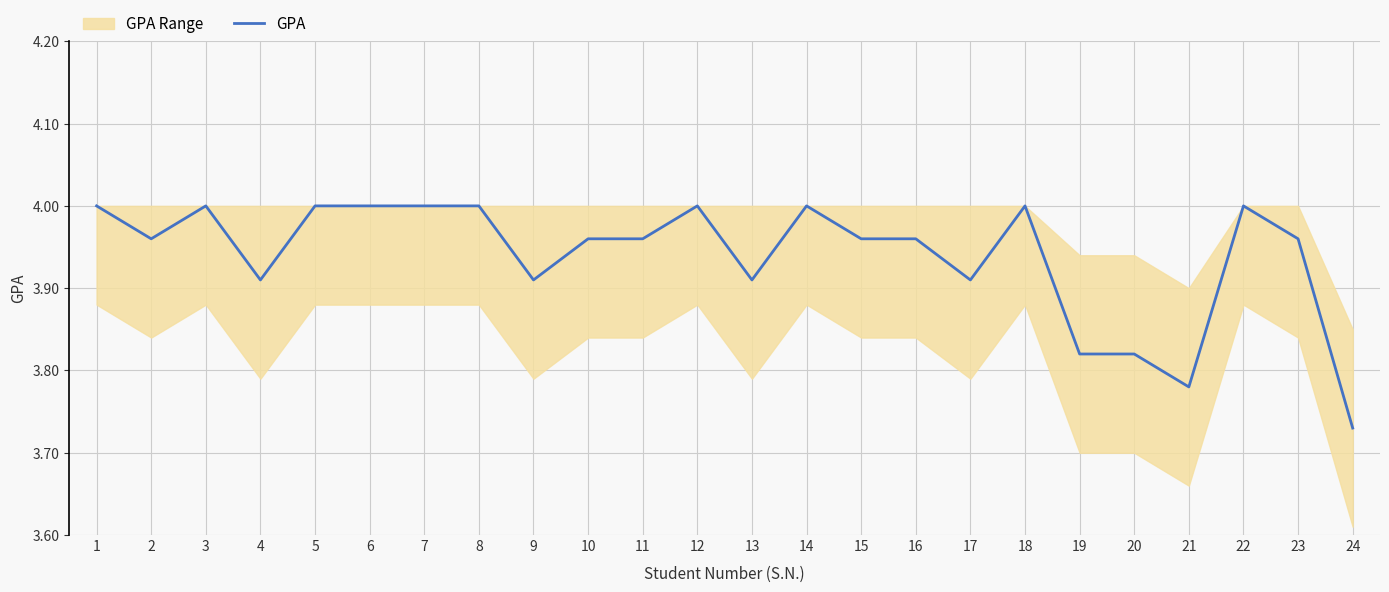

Reading left to right, what are all the values shown in this chart?

1=4.0	2=4.0	3=4.0	4=3.9	5=4.0	6=4.0	7=4.0	8=4.0	9=3.9	10=4.0	11=4.0	12=4.0	13=3.9	14=4.0	15=4.0	16=4.0	17=3.9	18=4.0	19=3.8	20=3.8	21=3.8	22=4.0	23=4.0	24=3.7